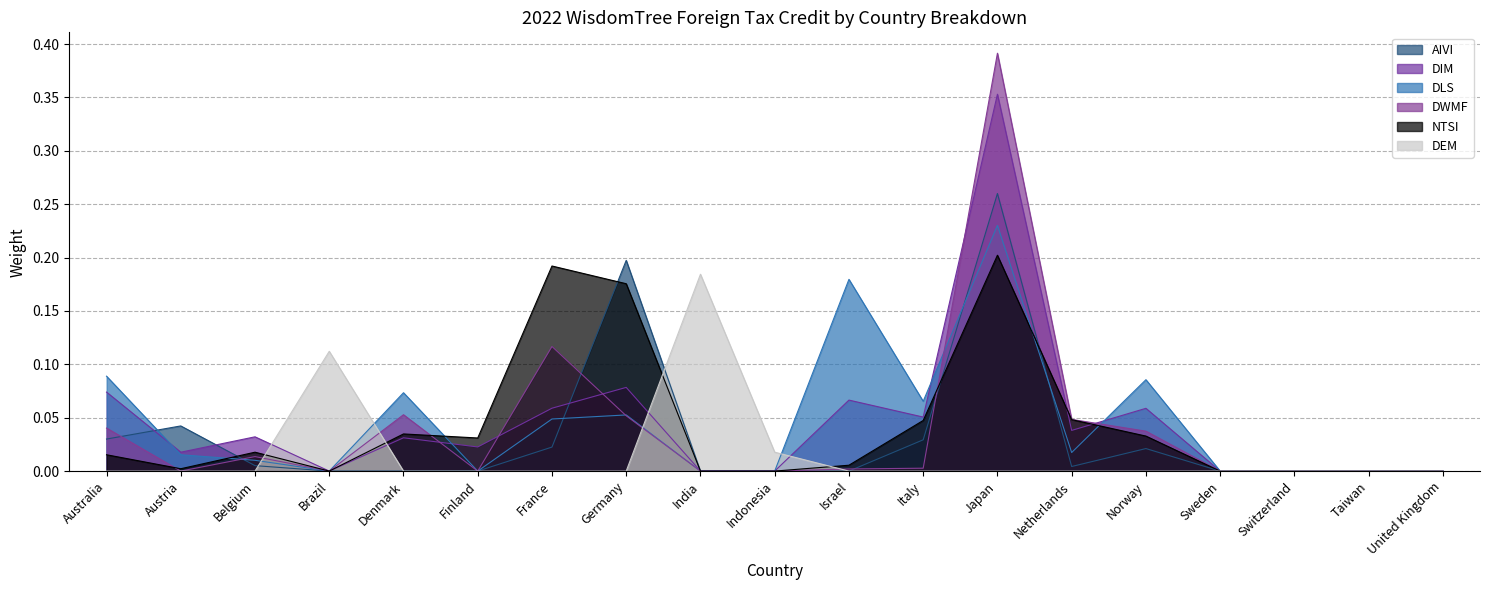

True or false: DWMF and AIVI intersect in this chart.

True